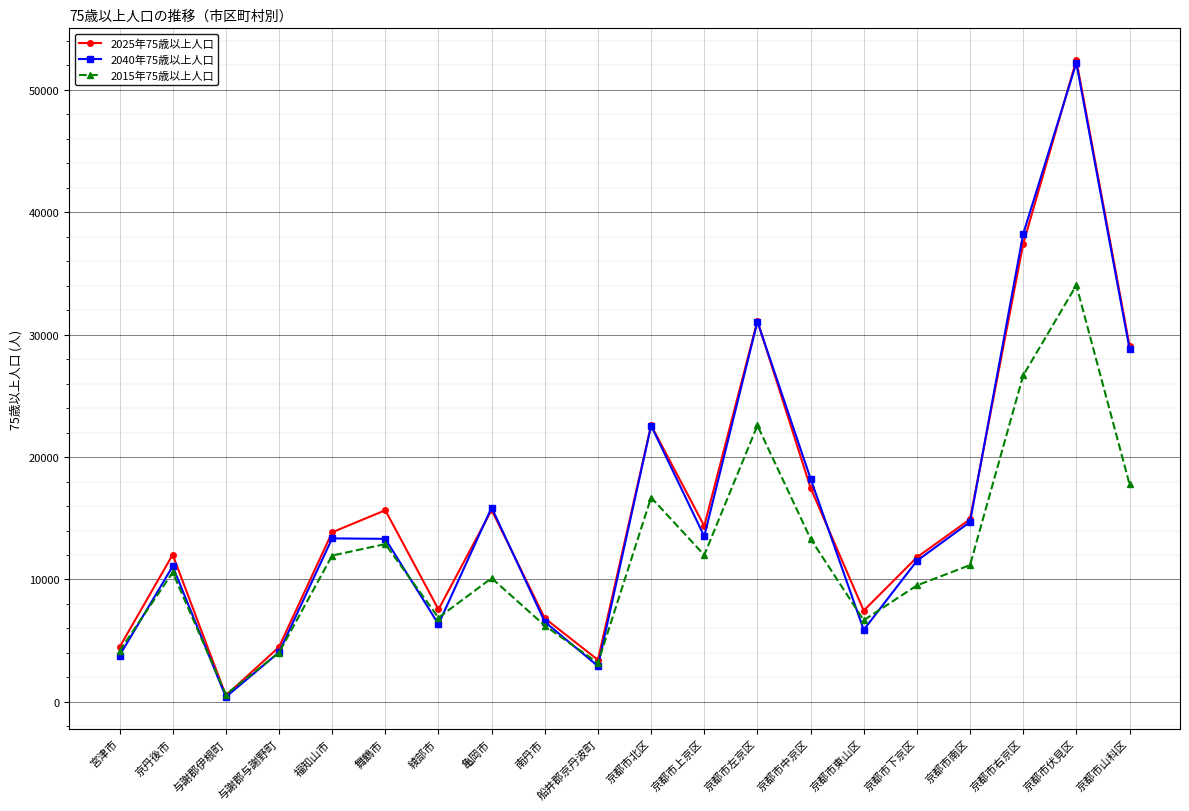

Is this an area chart (filled region under the line)?

No